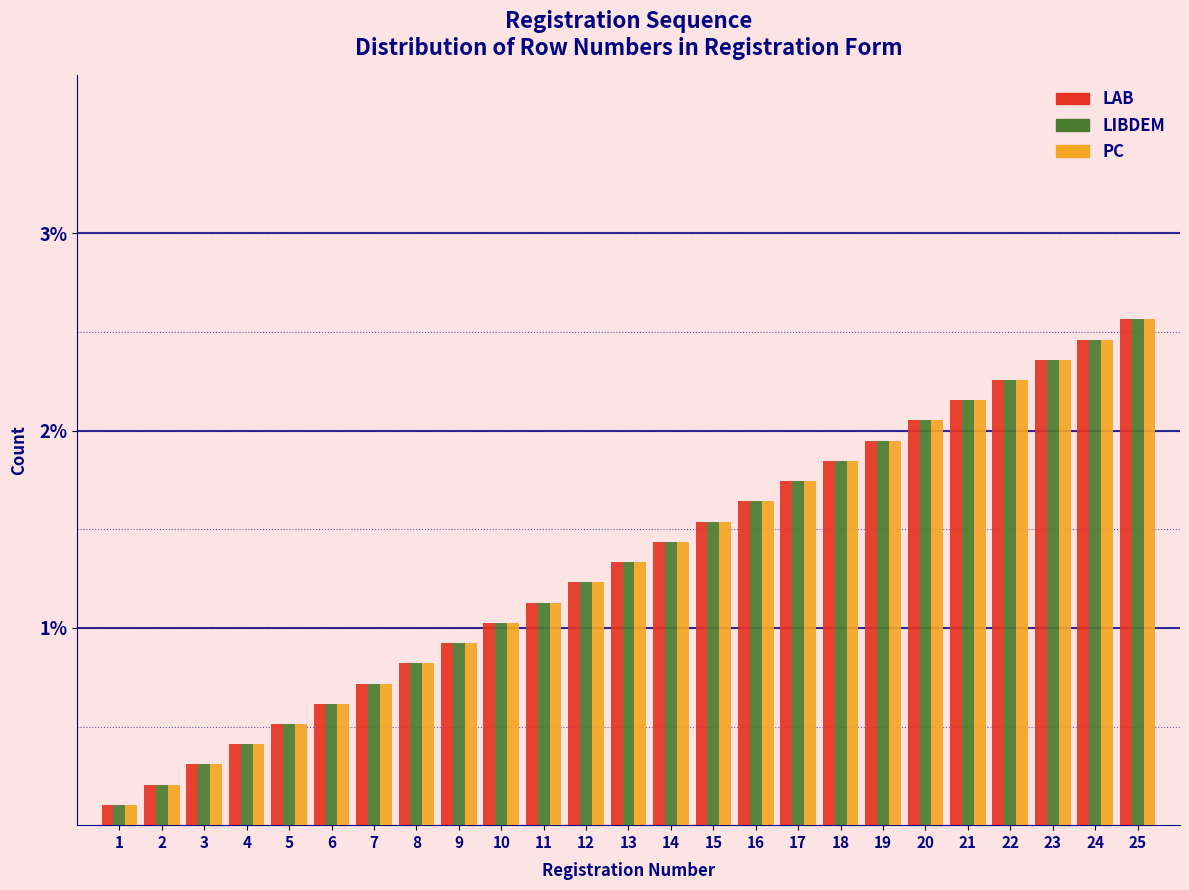

Is it true that LAB equals 0.4 at 8?

False